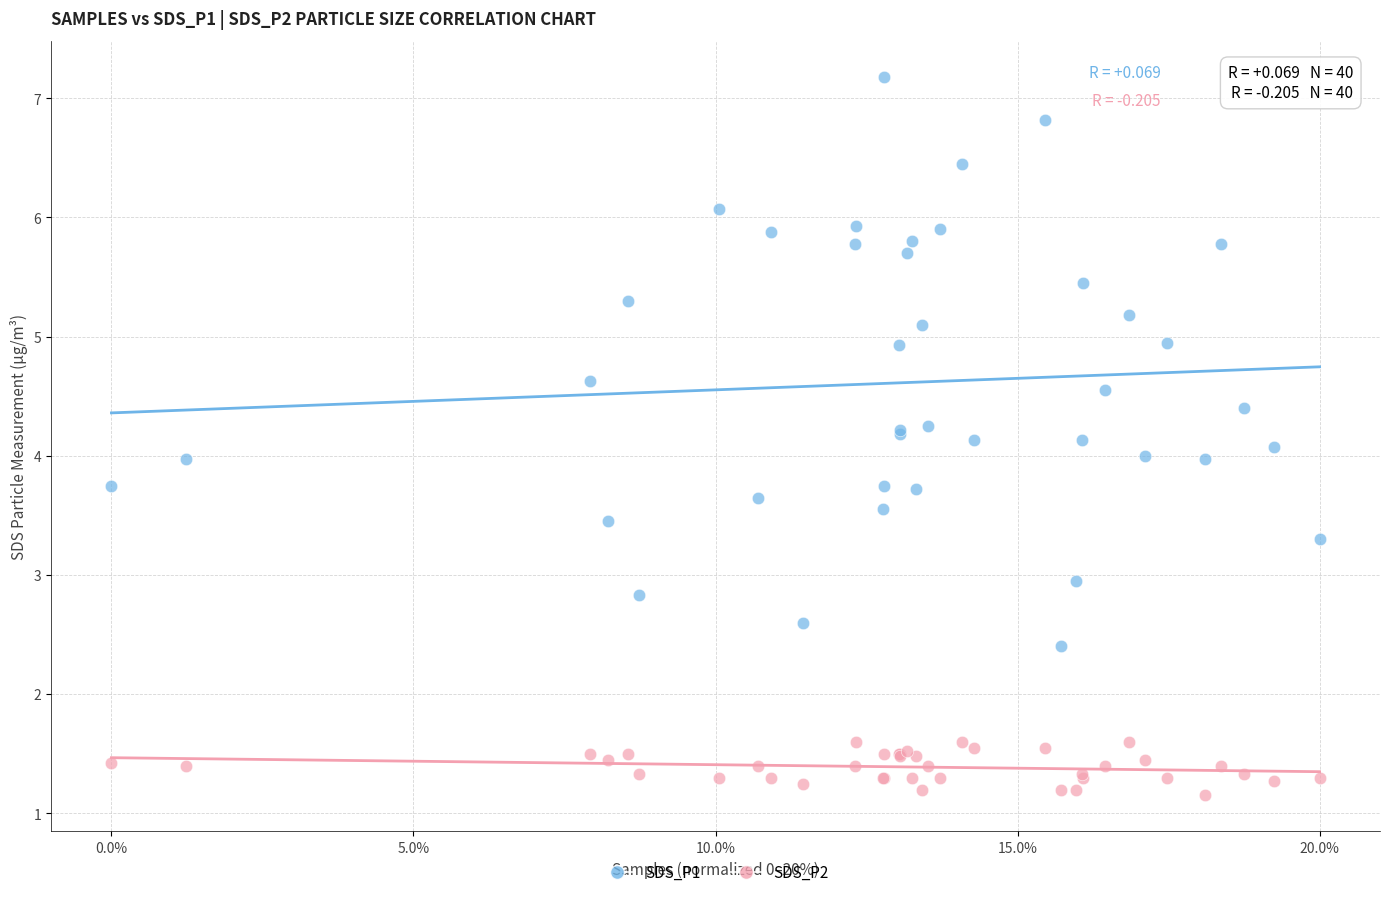

Which series contains the highest Y value?

SDS_P1